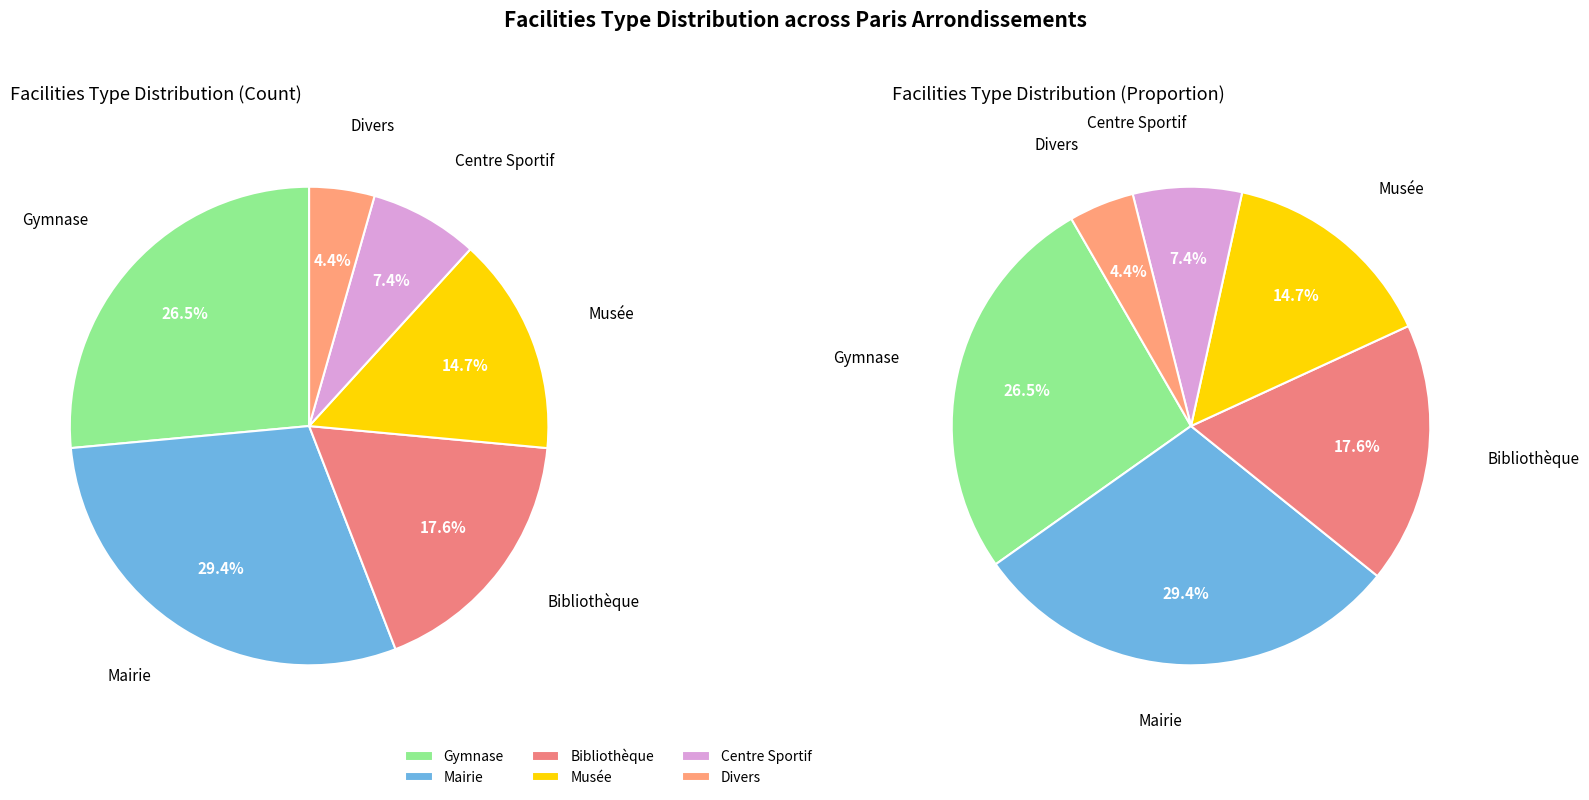

What is the change in value from Musée to Divers?

-7